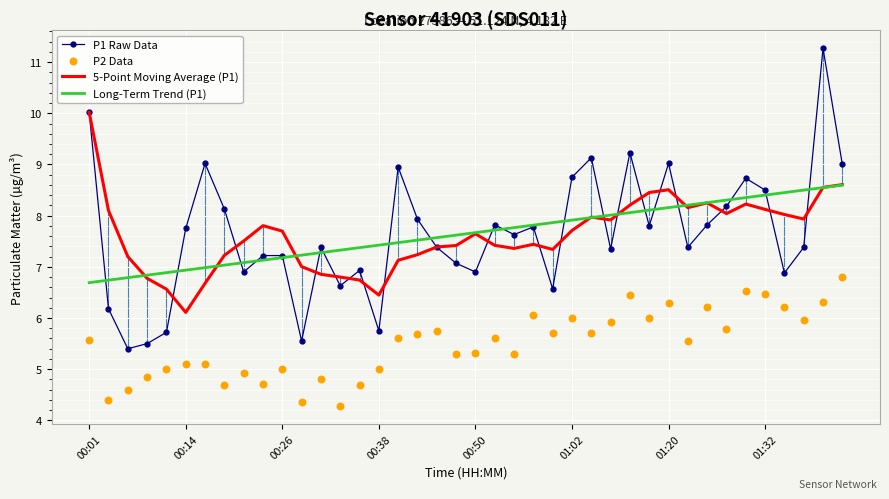

What are all the series names shown in the legend?

P1 Raw Data, 5-Point Moving Average (P1), Long-Term Trend (P1), P2 Data